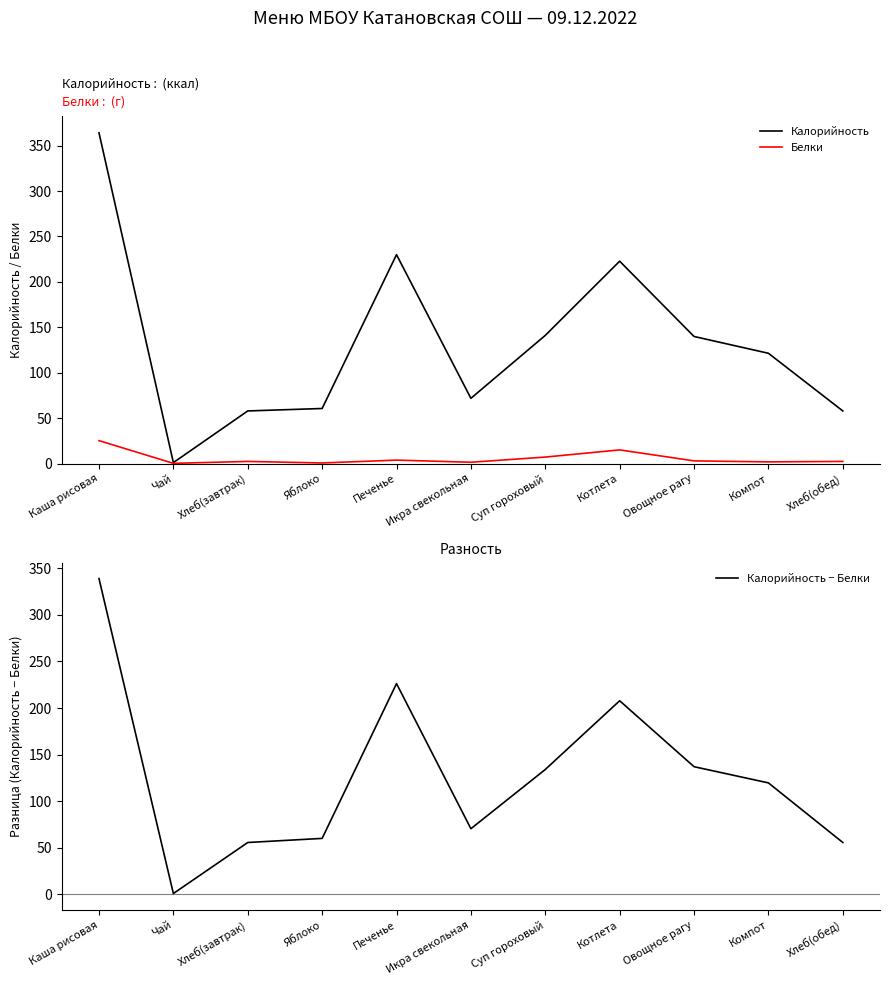

Between Чай and Овощное рагу, which series saw the biggest shift?

Калорийность